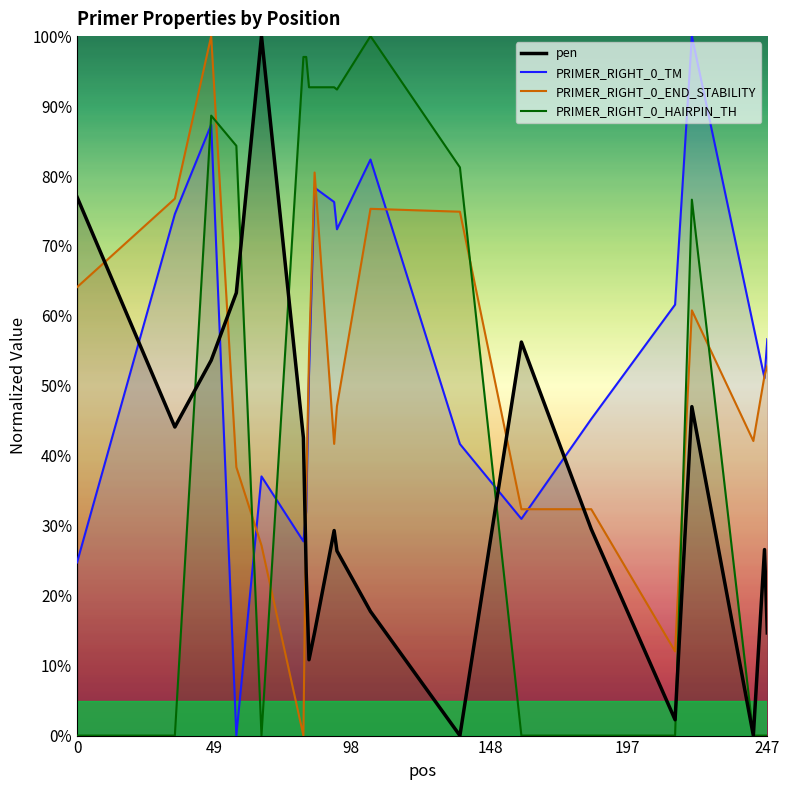

What is the greatest value displayed?

100.0